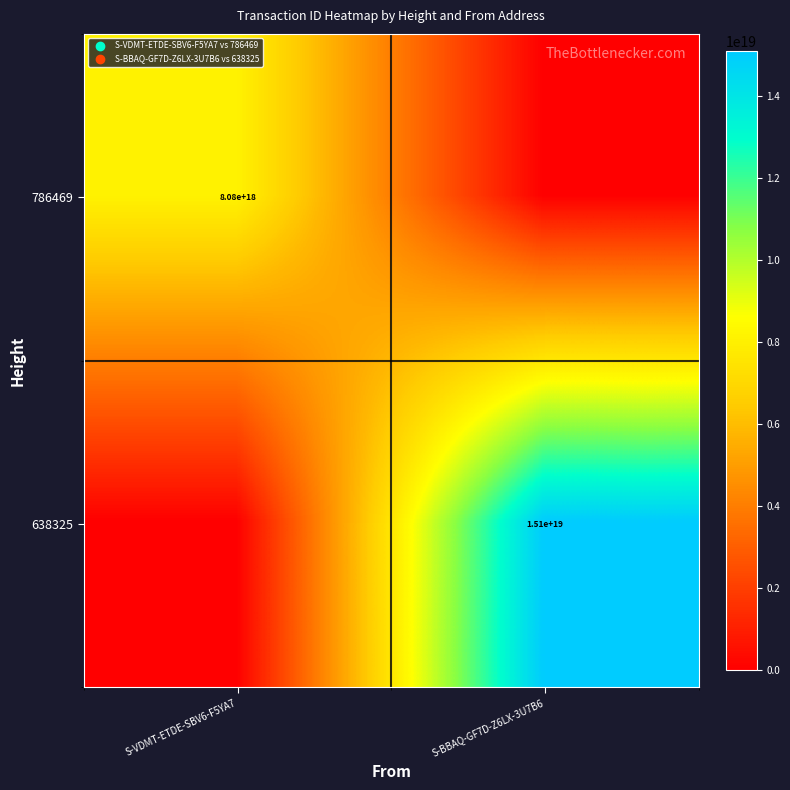

True or false: 638325 has a value of 15100000000000000000 at S-BBAQ-GF7D-Z6LX-3U7B6.

True